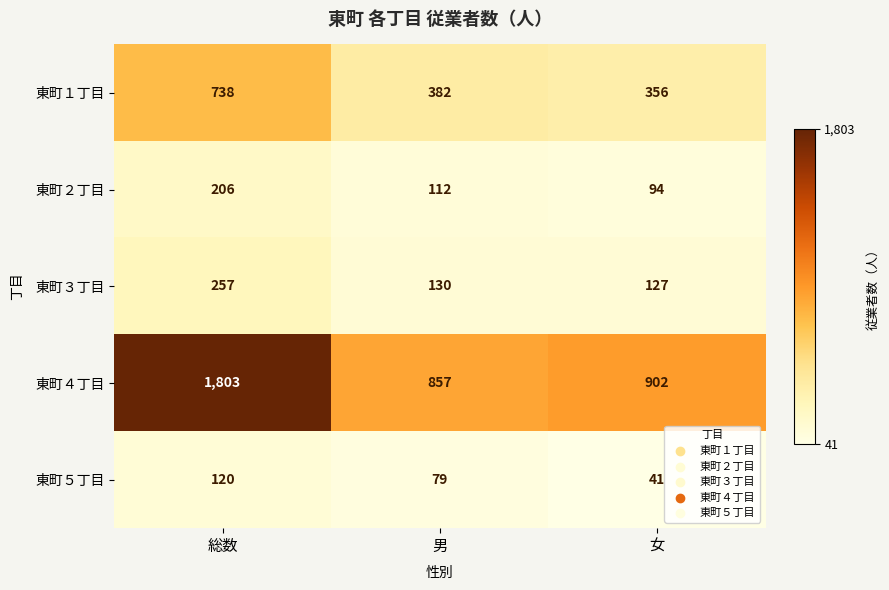

Is it true that 東町５丁目 equals 41 at 女?

True